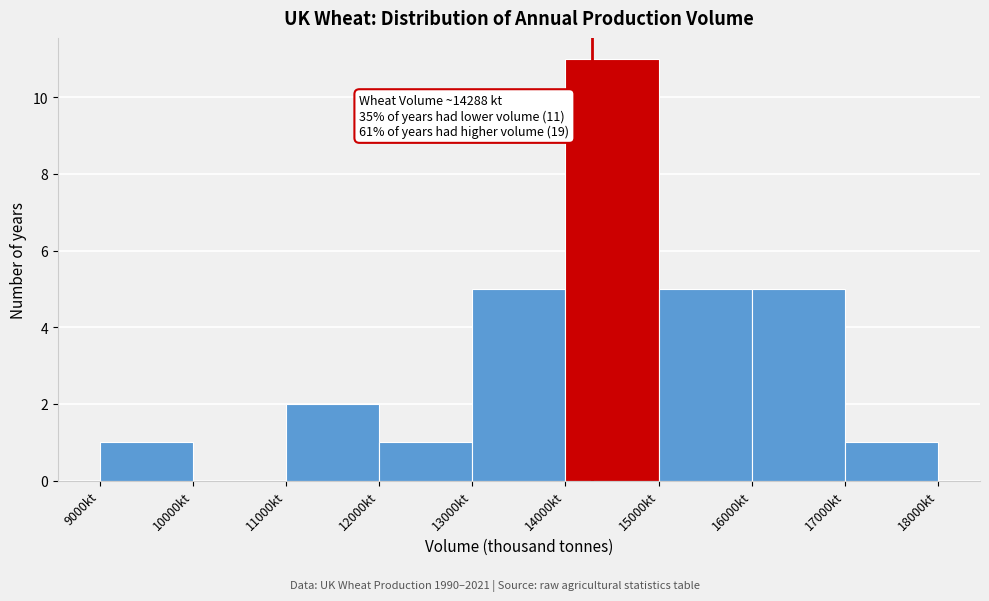

Over which range of the x-axis is the bar tallest?

14000 to 15000